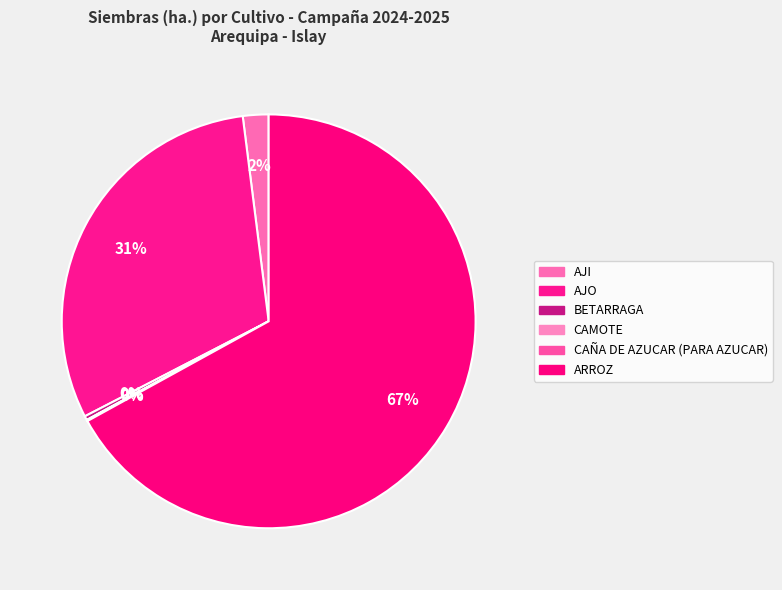

To the nearest percent, what is the combined percentage of CAÑA DE AZUCAR (PARA AZUCAR) and ARROZ?

67%